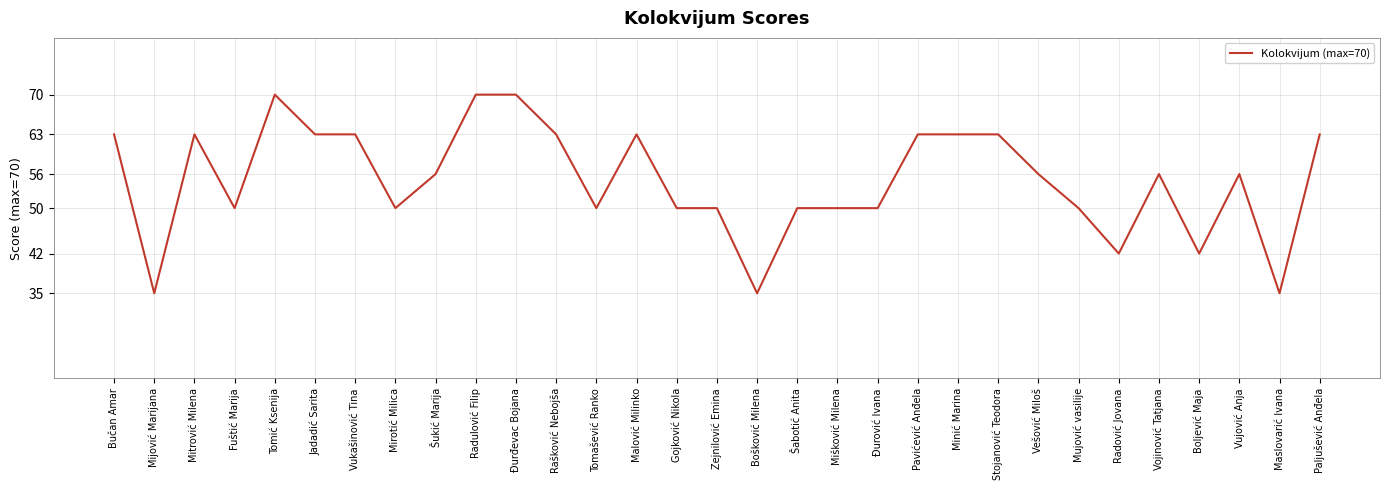

Reading left to right, extract all data points from this chart.

Bučan Amar=63	Mijović Marijana=35	Mitrović Milena=63	Fuštić Marija=50	Tomić Ksenija=70	Jadadić Sarita=63	Vukašinović Tina=63	Mirotić Milica=50	Šukić Marija=56	Radulović Filip=70	Đurđevac Bojana=70	Rašković Nebojša=63	Tomašević Ranko=50	Malović Milinko=63	Gojković Nikola=50	Zejnilović Emina=50	Bošković Milena=35	Šabotić Anita=50	Mišković Milena=50	Đurović Ivana=50	Pavićević Anđela=63	Minić Marina=63	Stojanović Teodora=63	Vešović Miloš=56	Mujović vasilije=50	Radović Jovana=42	Vojinović Tatjana=56	Boljević Maja=42	Vujović Anja=56	Maslovarić Ivana=35	Paljušević Anđela=63